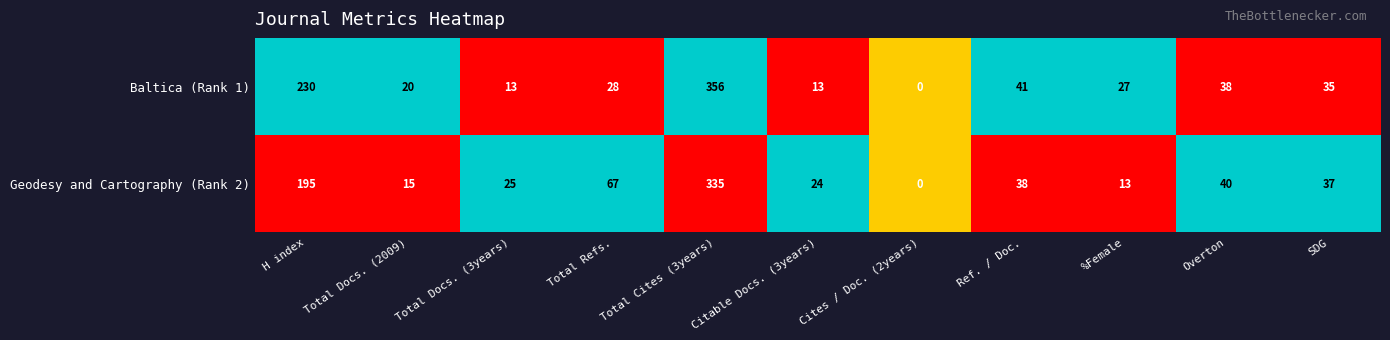

What is the difference between the second highest and second lowest values in the Baltica (Rank 1) series?

217